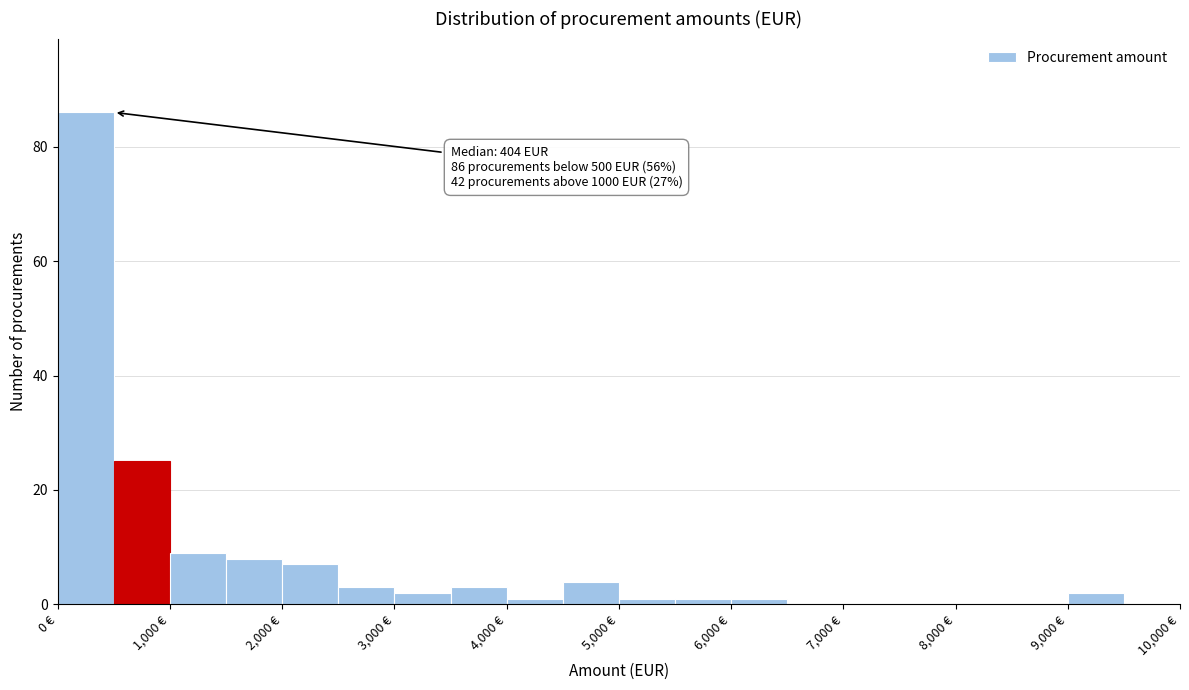

Which range on the x-axis has the tallest bar?

0 to 500